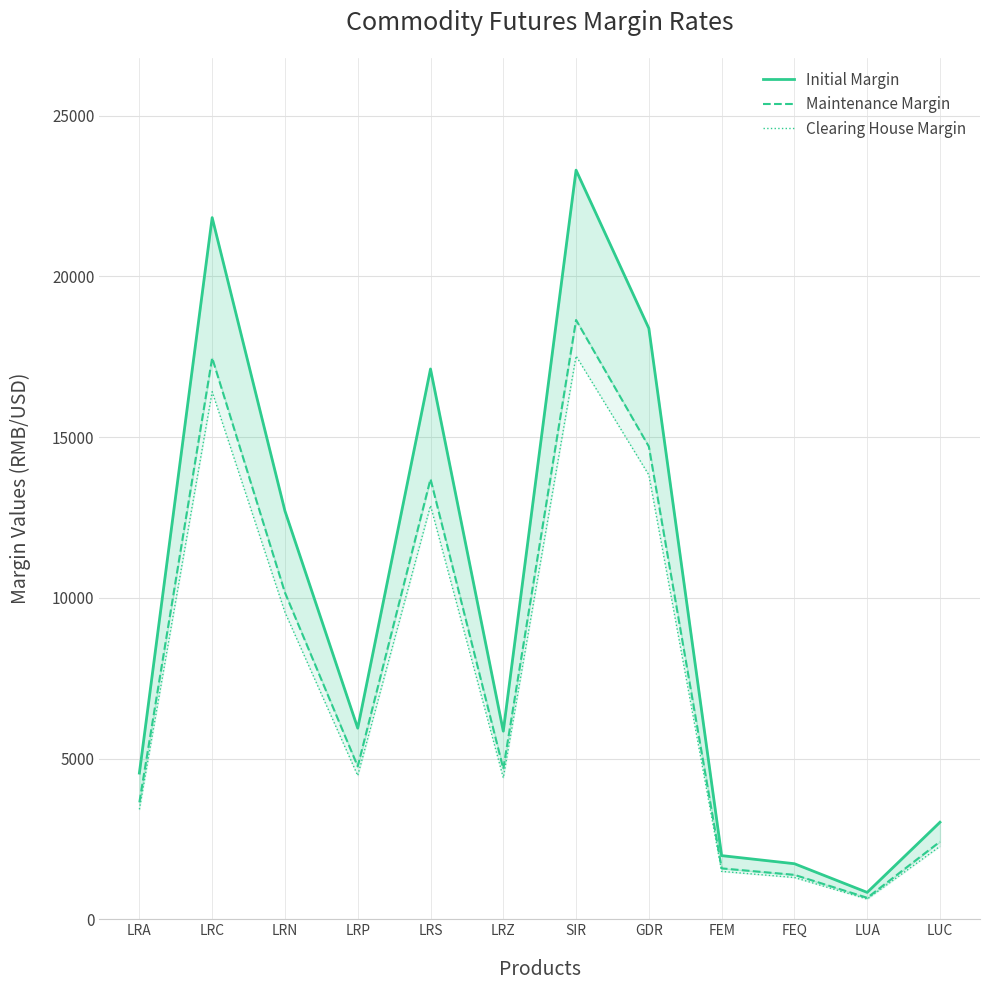

What are all the series names shown in the legend?

Initial Margin, Maintenance Margin, Clearing House Margin